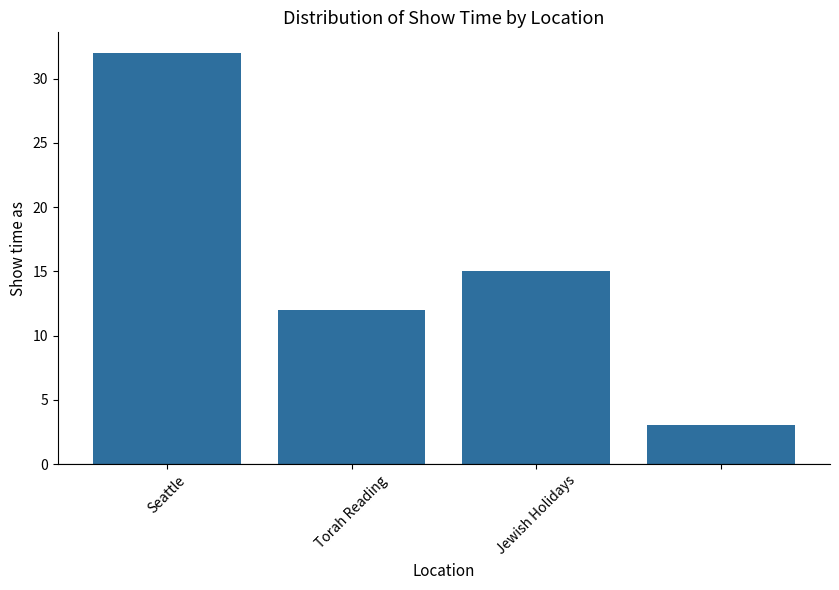

What is the difference between the maximum and minimum values?

29